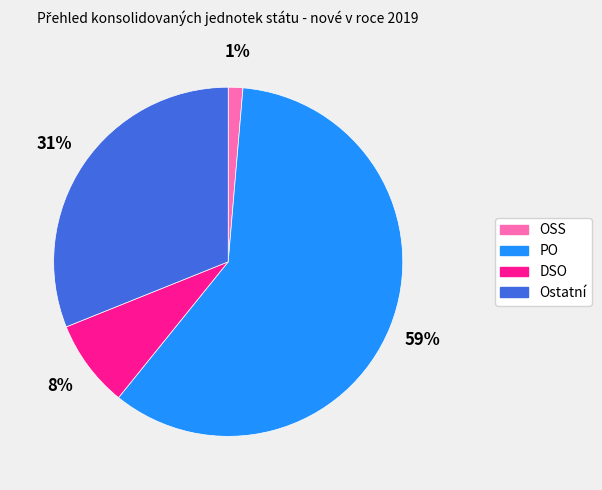

How many segments does this pie chart have?

4